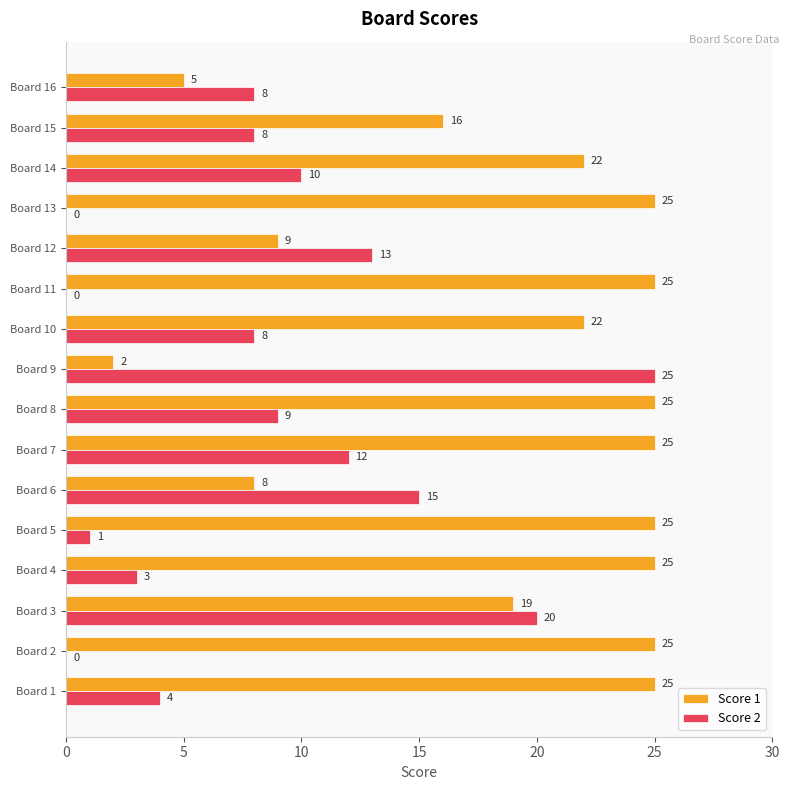

What is the sum of all Score 1 values?

303